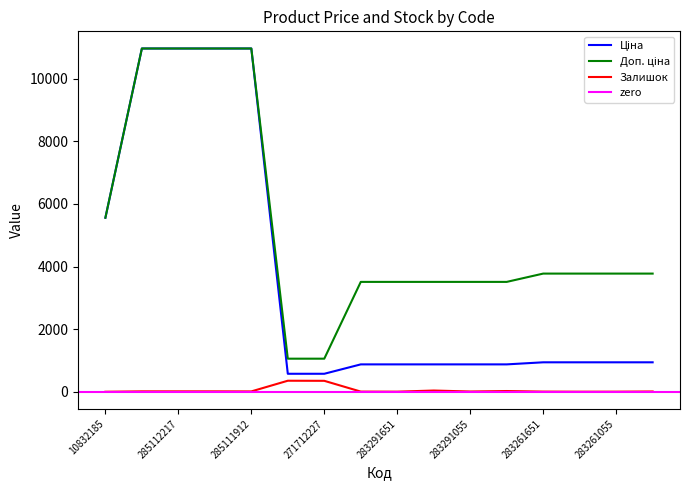

What is the total value across all series at 283291650?

4432.9